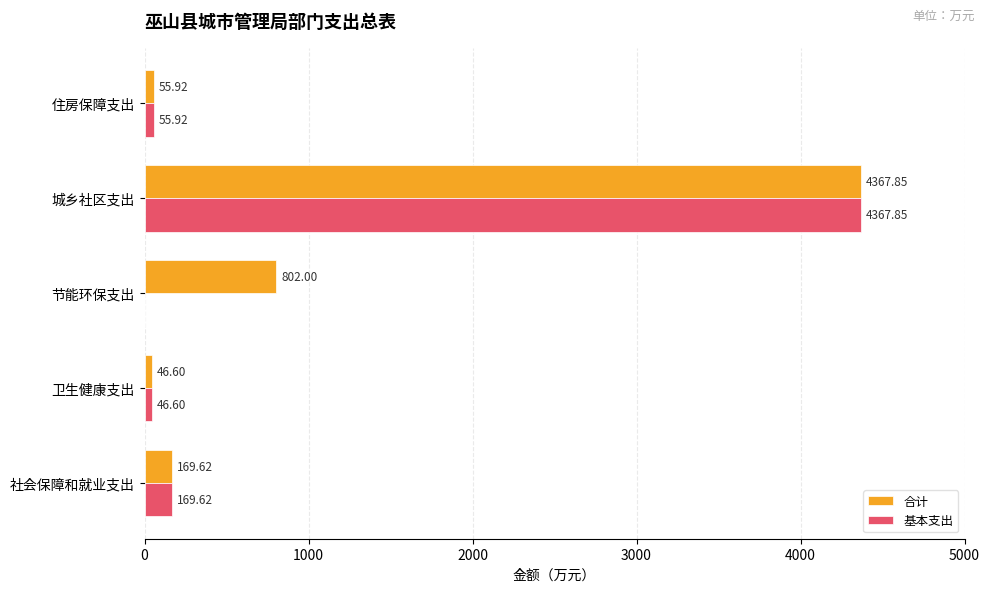

At which label is 基本支出 closest to 2183?

社会保障和就业支出